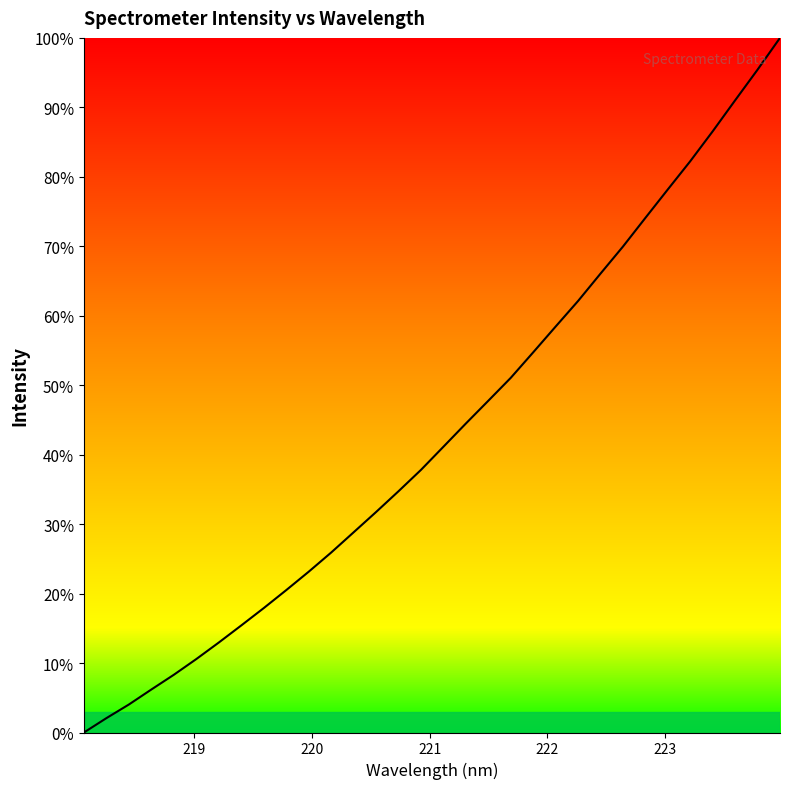

What is the maximum value shown in the chart?

100.0